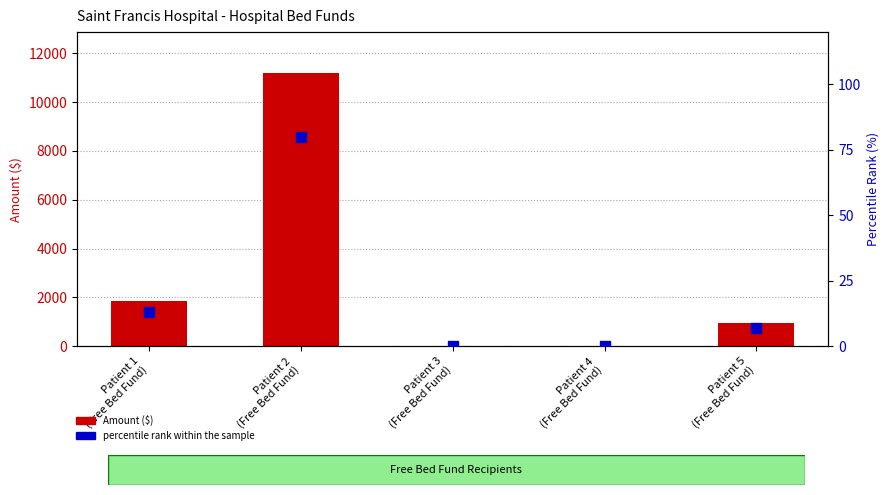

Which series reaches the maximum Y coordinate?

Amount ($)